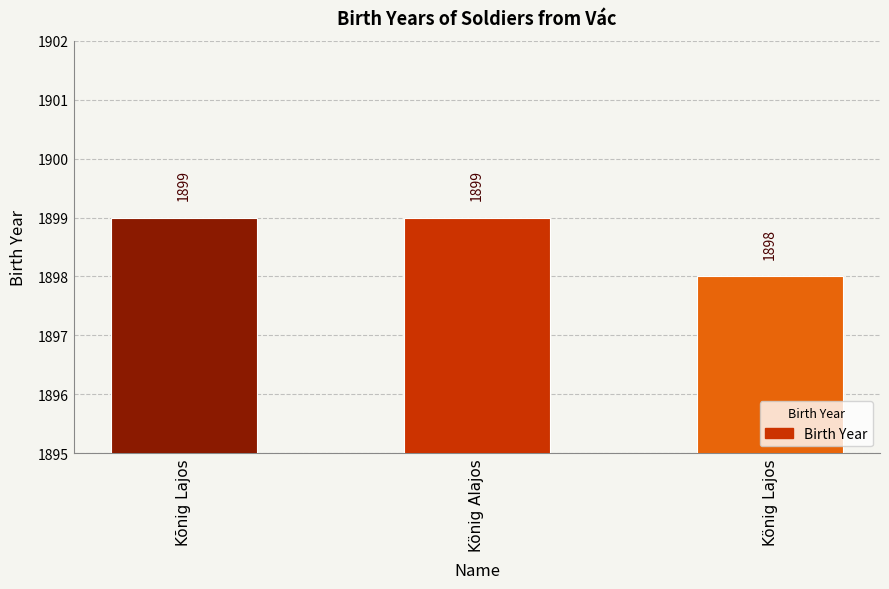

What is the label of the 1st bar from the right?

König Lajos